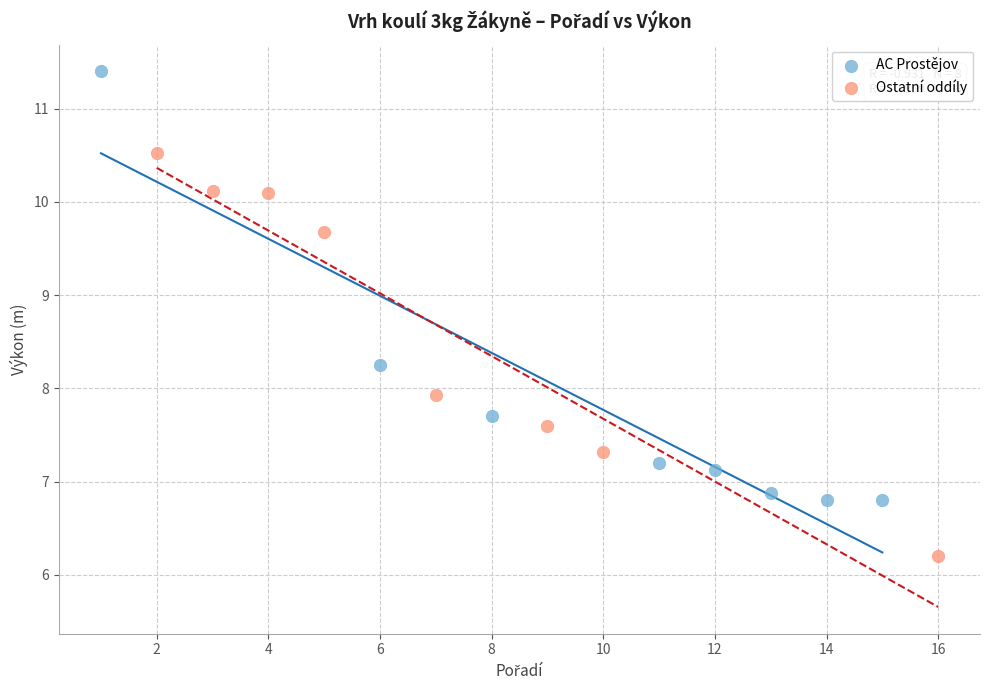

What are all the series names shown in the legend?

AC Prostějov, Ostatní oddíly